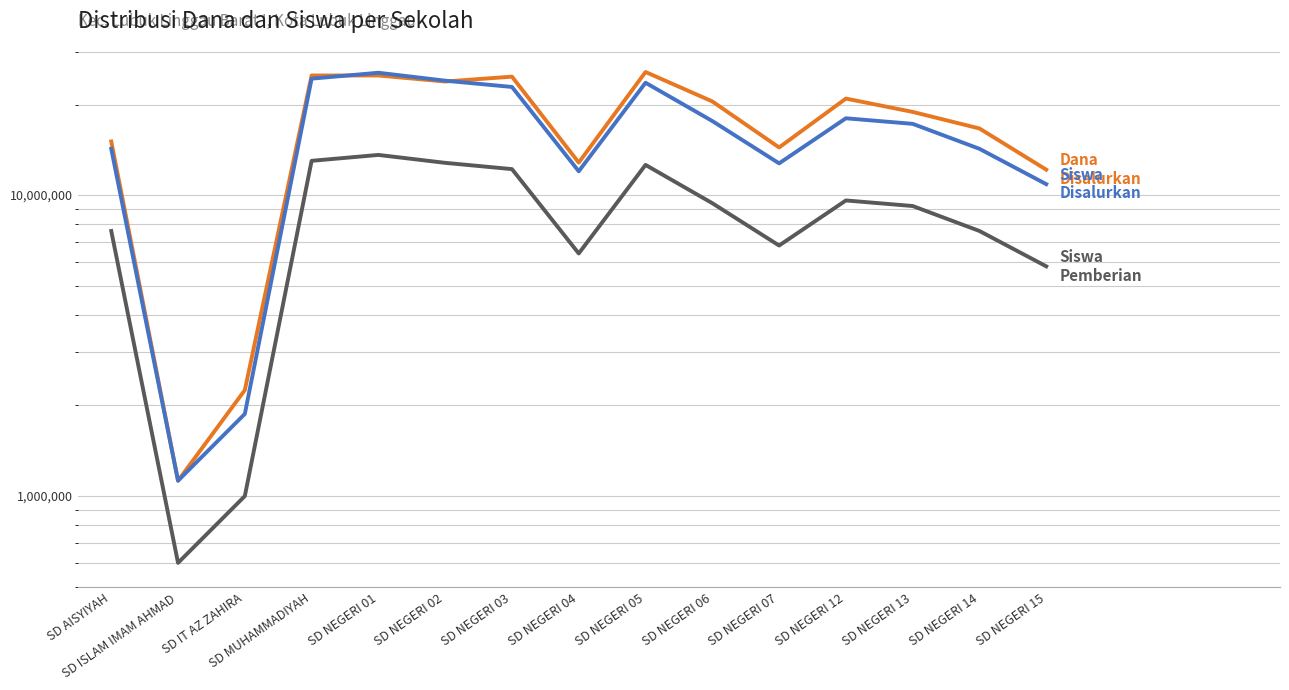

How many data points in Siswa Pemberian (×200k) are less than 9200000?

7